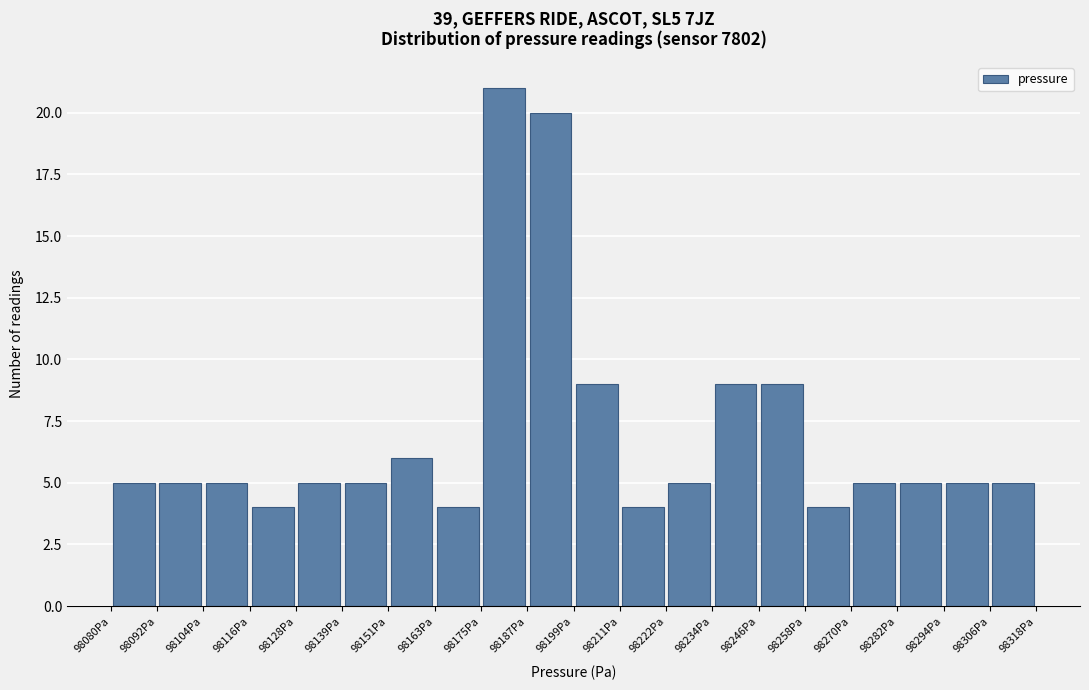

Over which range of the x-axis is the bar tallest?

98176 to 98186